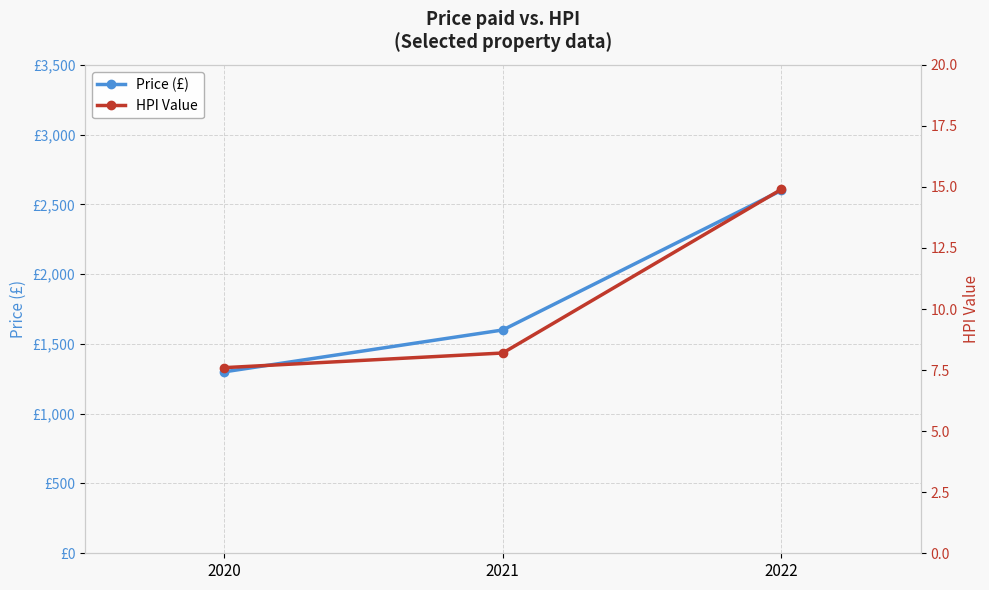

Between 2022 and 2021, which is larger?

2022